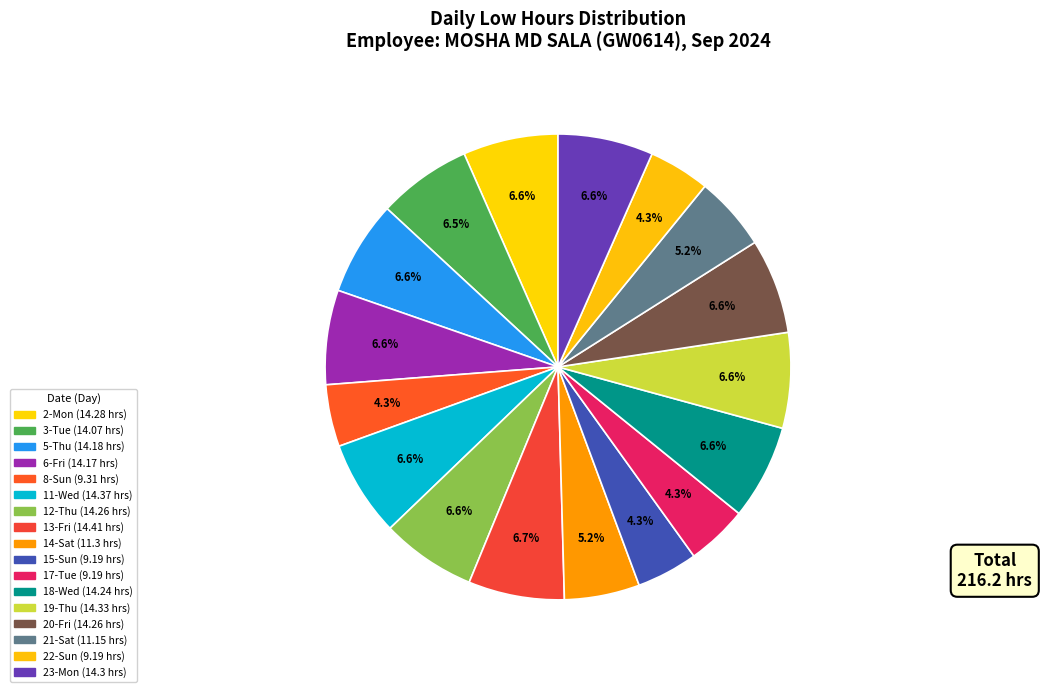

What percentage is the 6-Fri slice, to the nearest percent?

7%